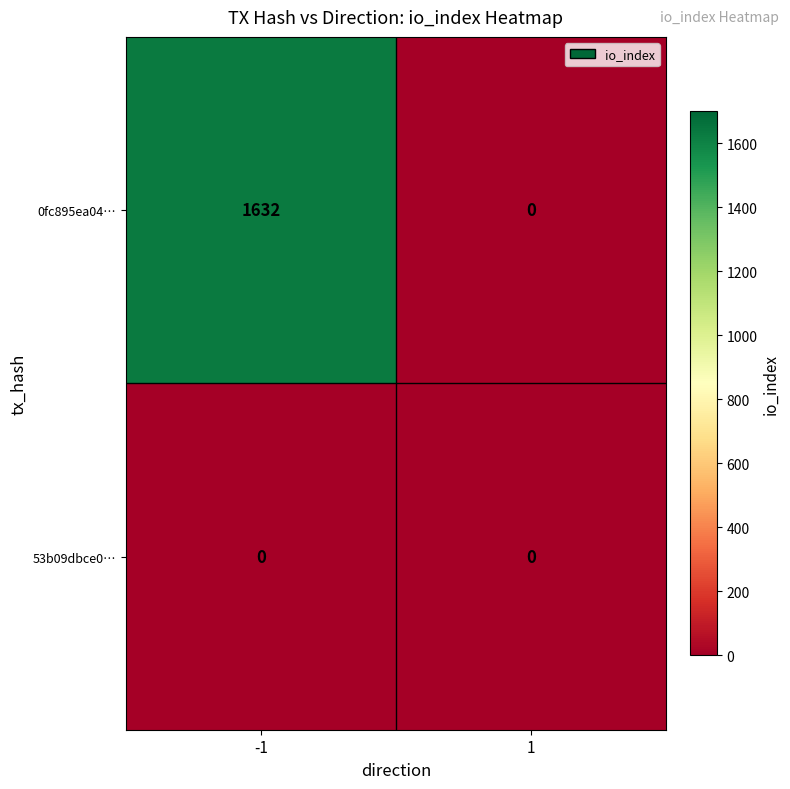

What is the sum of the 0fc895ea04… values at -1 and 1?

1632